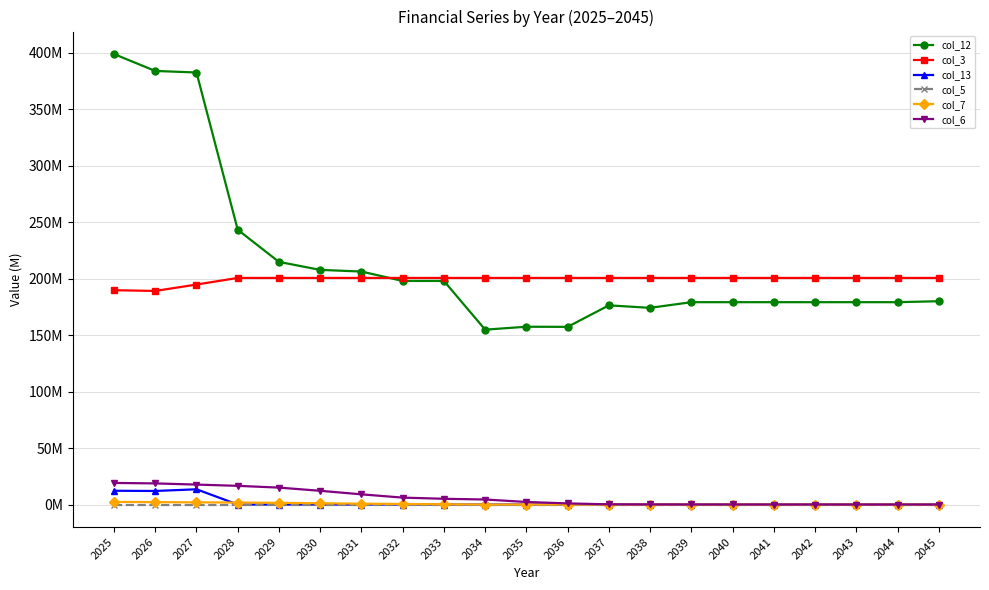

At which category does the chart reach its minimum across all series?

2028